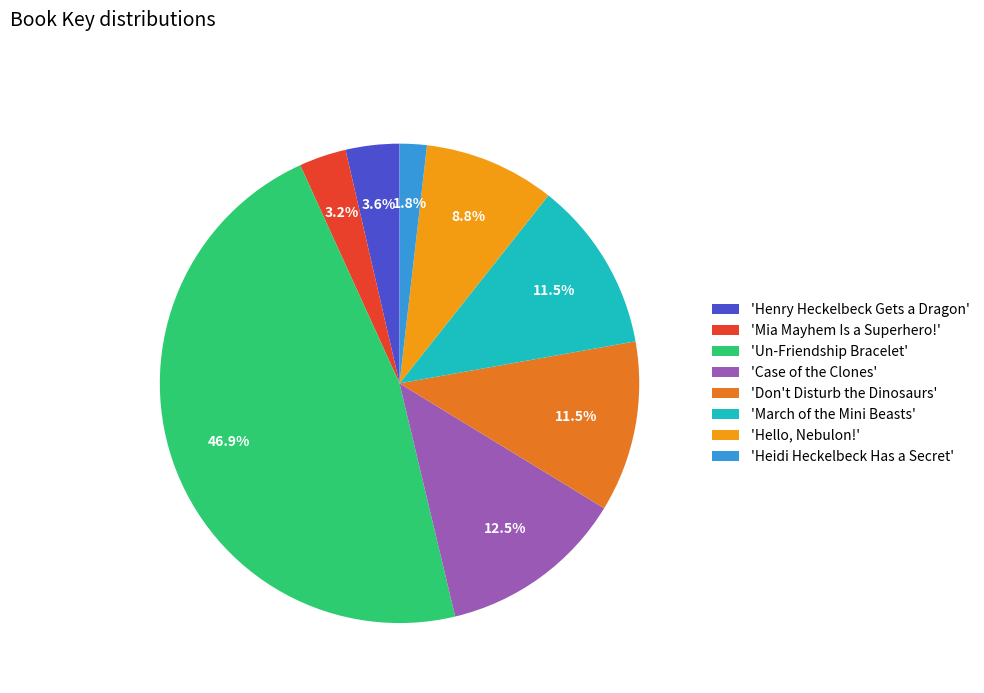

What is the ratio of the value at 'Mia Mayhem Is a Superhero!' to the value at 'Henry Heckelbeck Gets a Dragon'?

0.9